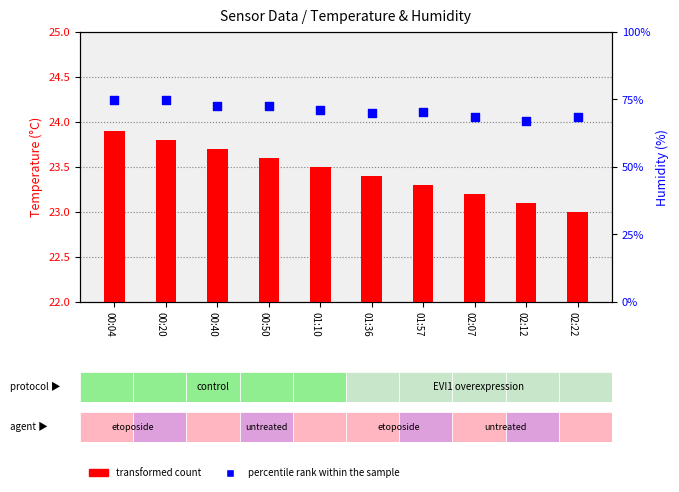

Which series contains the lowest Y value?

transformed count